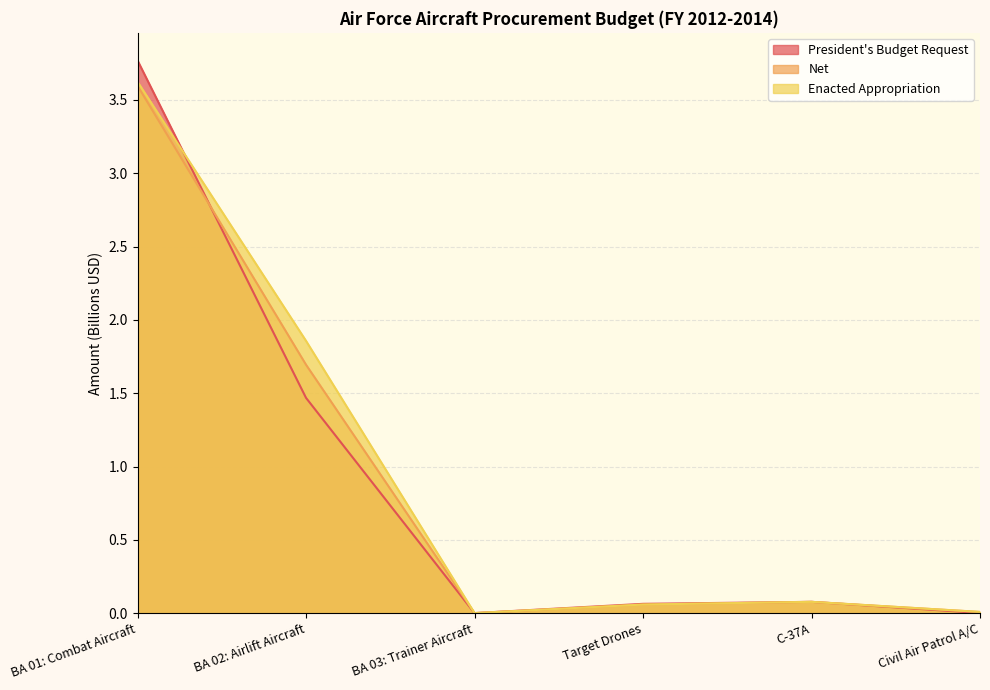

Which series has the largest total across all categories?

Enacted Appropriation